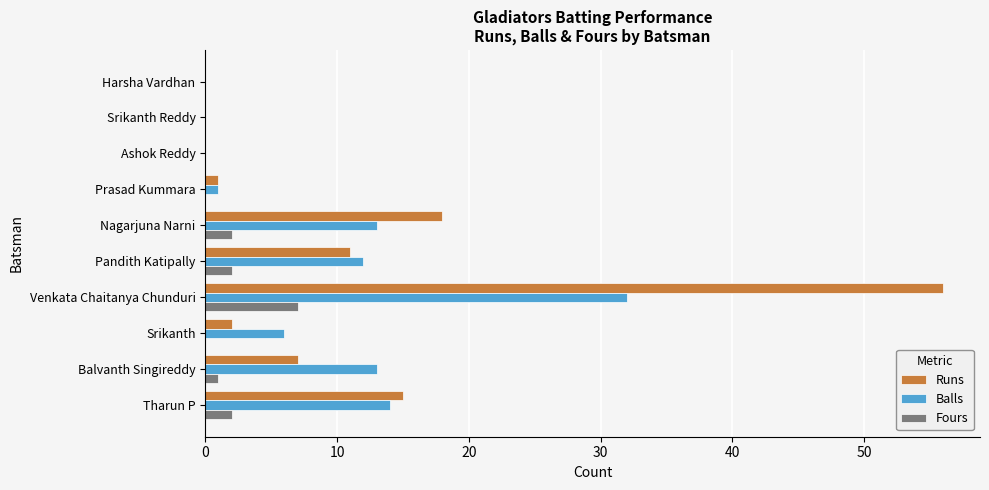

What is the highest value of the Fours series?

7